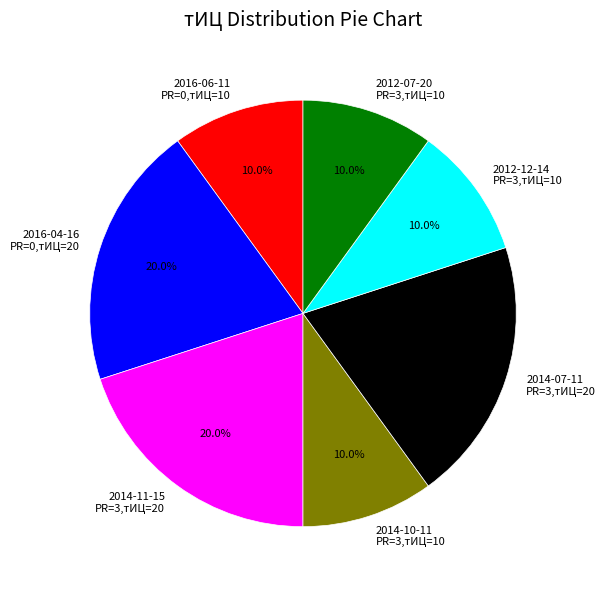

Between 2016-04-16 PR=0,тИЦ=20 and 2012-07-20 PR=3,тИЦ=10, which is larger?

2016-04-16 PR=0,тИЦ=20